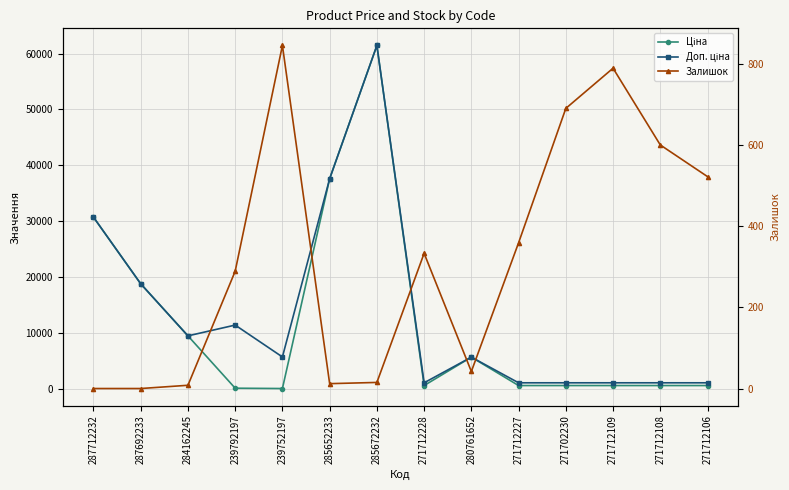

At which label does Ціна reach its peak?

285672232